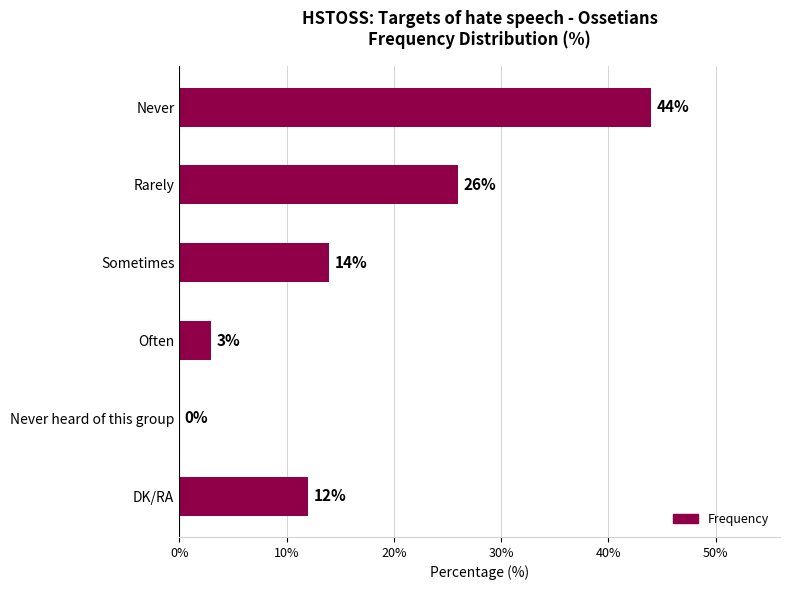

True or false: the data shows 12 at DK/RA.

True